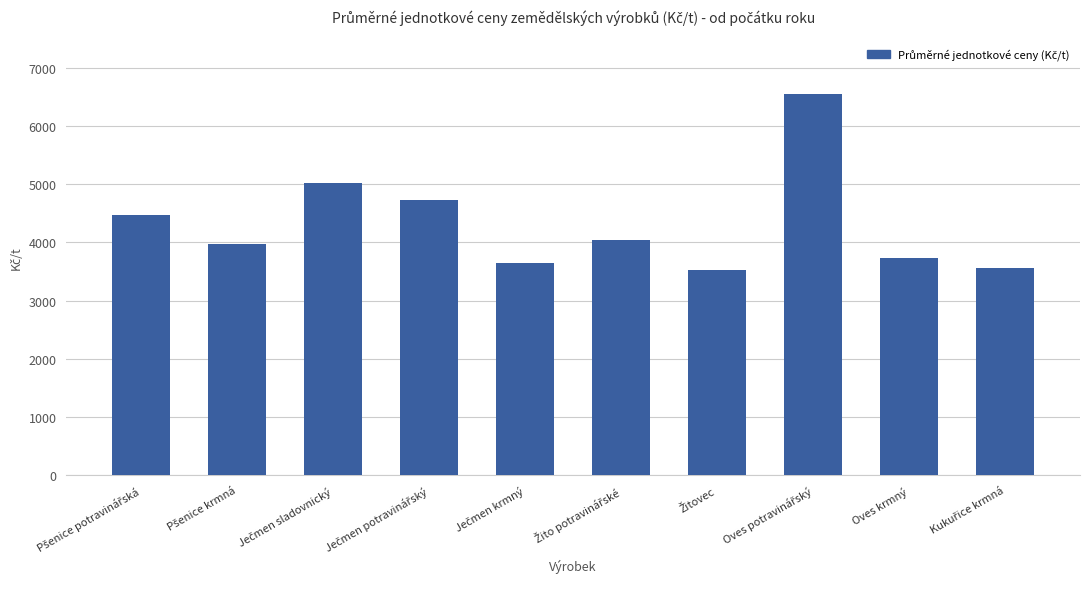

Reading left to right, list all the values displayed in this chart.

4471	3971	5017	4719	3648	4033	3532	6544	3726	3566